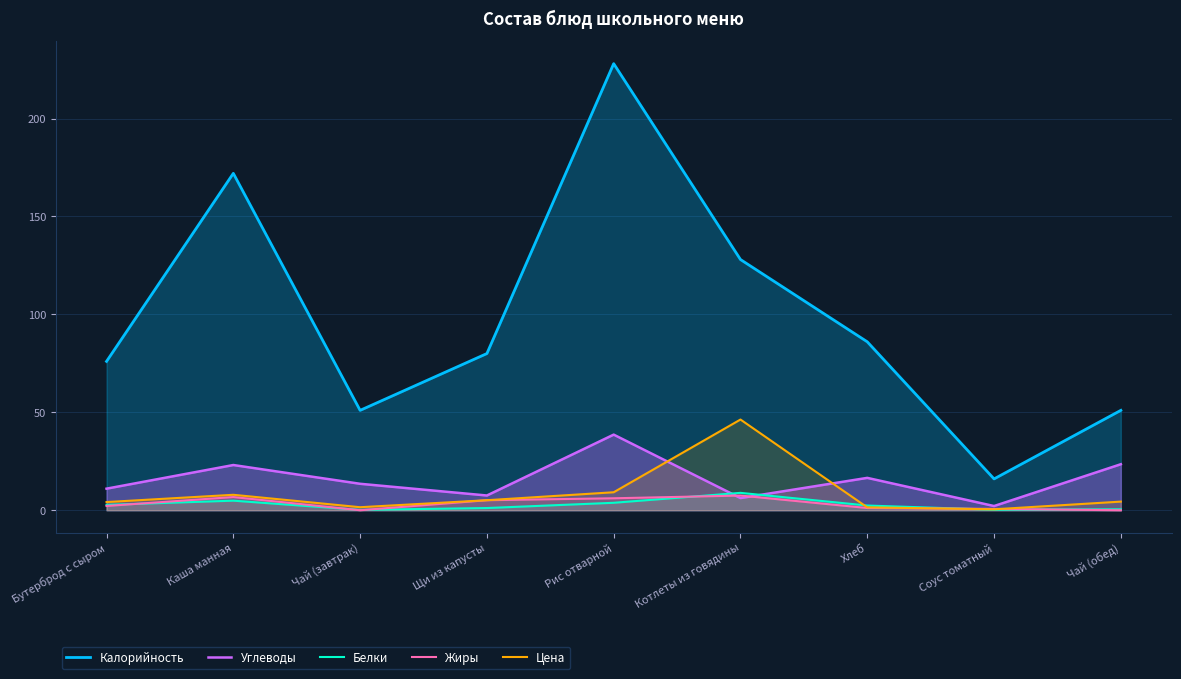

What is the label of the 9th point from the right?

Бутерброд с сыром